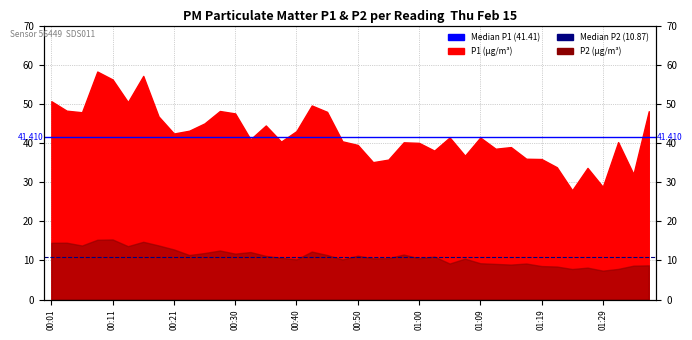

Reading right to left, list all the values displayed in this chart.

Median P1: 41.4	41.4
Median P2: 10.9	10.9